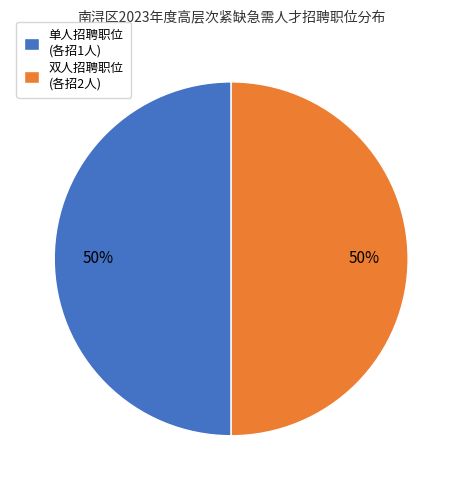

True or false: 双人招聘职位 (各招2人) accounts for 63% of the total.

False